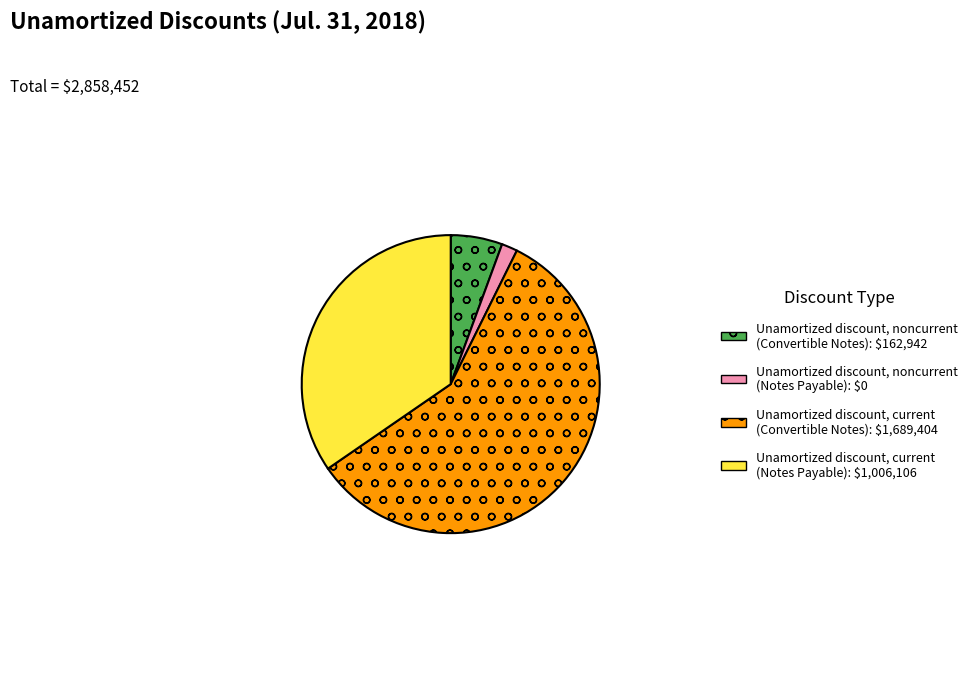

Is it true that Unamortized discount, current (Notes Payable): $1,006,106 is 35% of the pie?

True